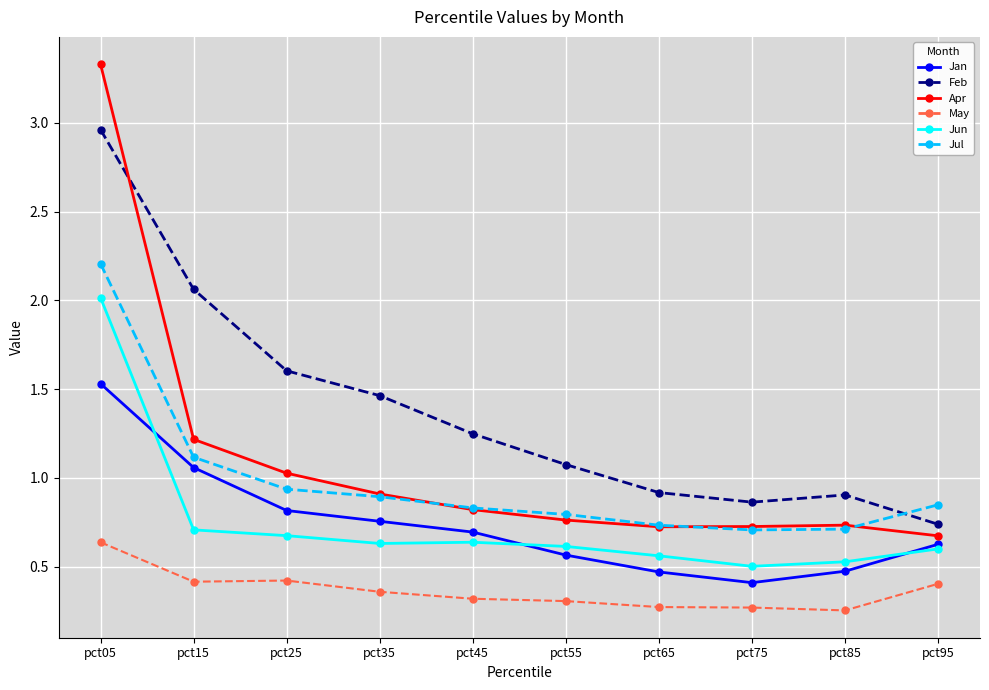

Is the value of Jul at pct45 greater than the value of Feb at pct85?

No